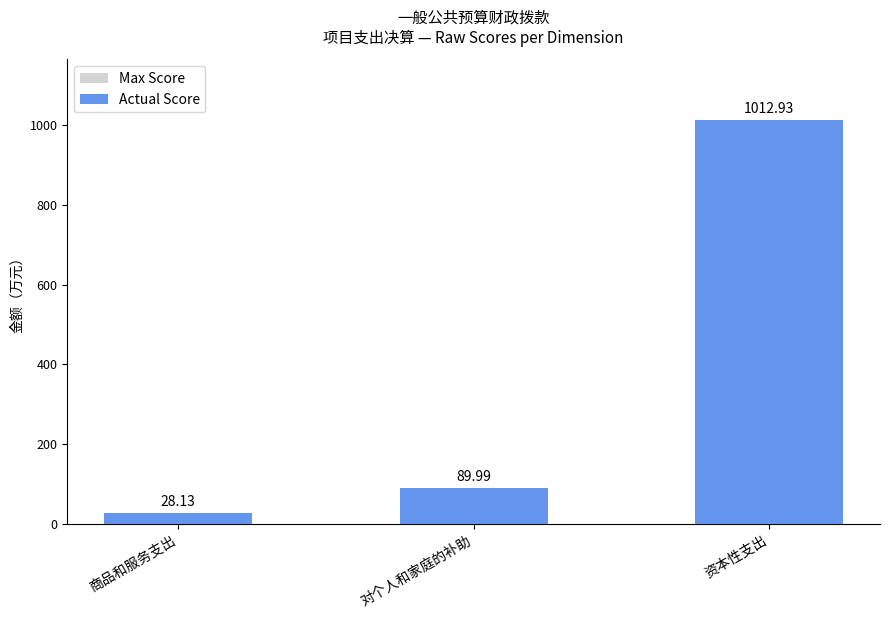

How many bars are there in total?

6